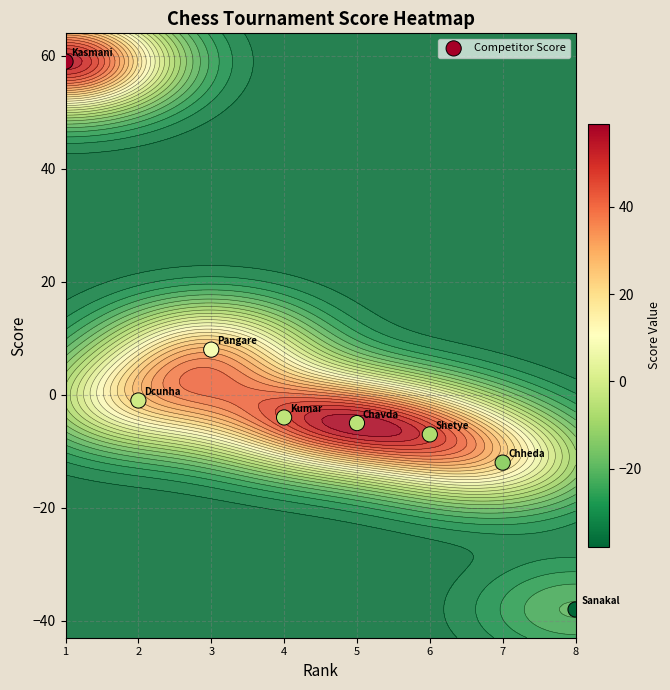

Reading left to right, extract all data points from this chart.

1=59	2=-1	3=8	4=-4	5=-5	6=-7	7=-12	8=-38